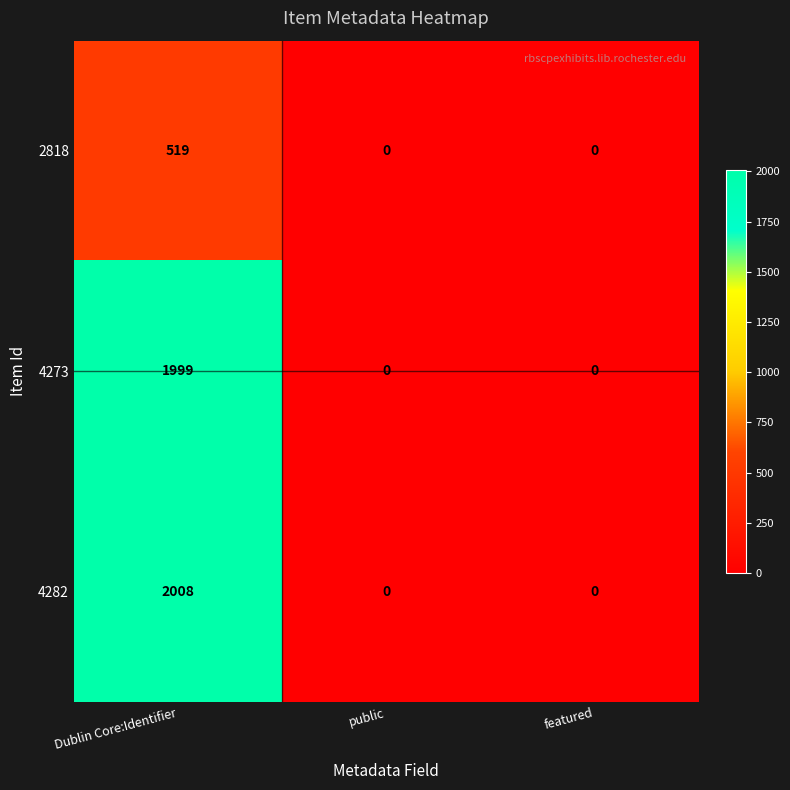

Rank the series by their maximum value, from highest to lowest.

4282, 4273, 2818